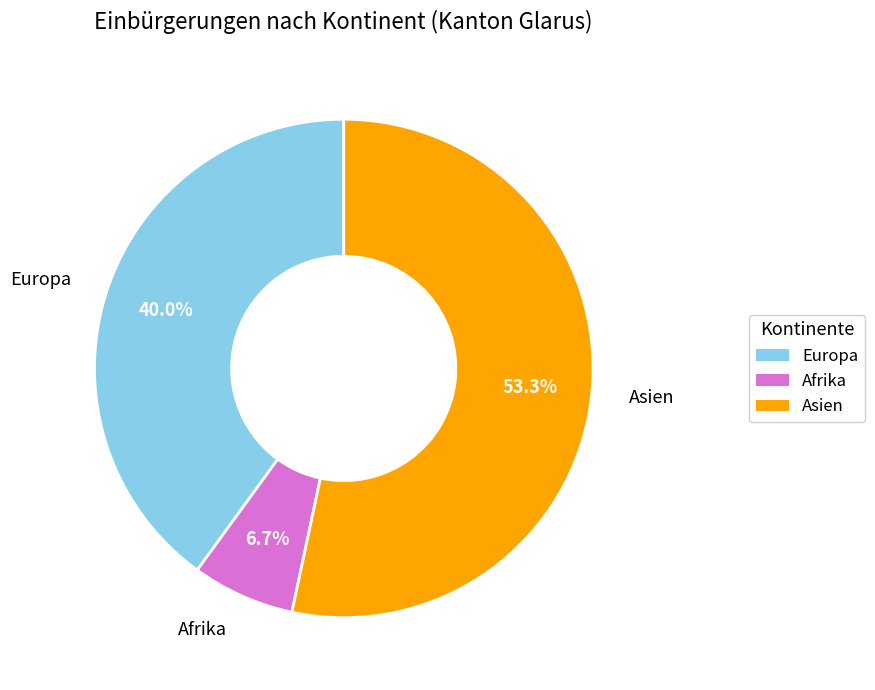

True or false: Afrika accounts for 1% of the total.

False